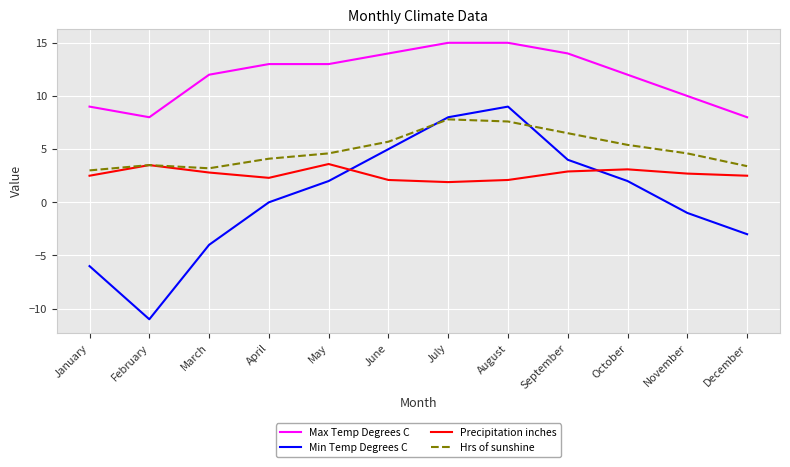

True or false: Min Temp Degrees C has a value of 0.0 at April.

True